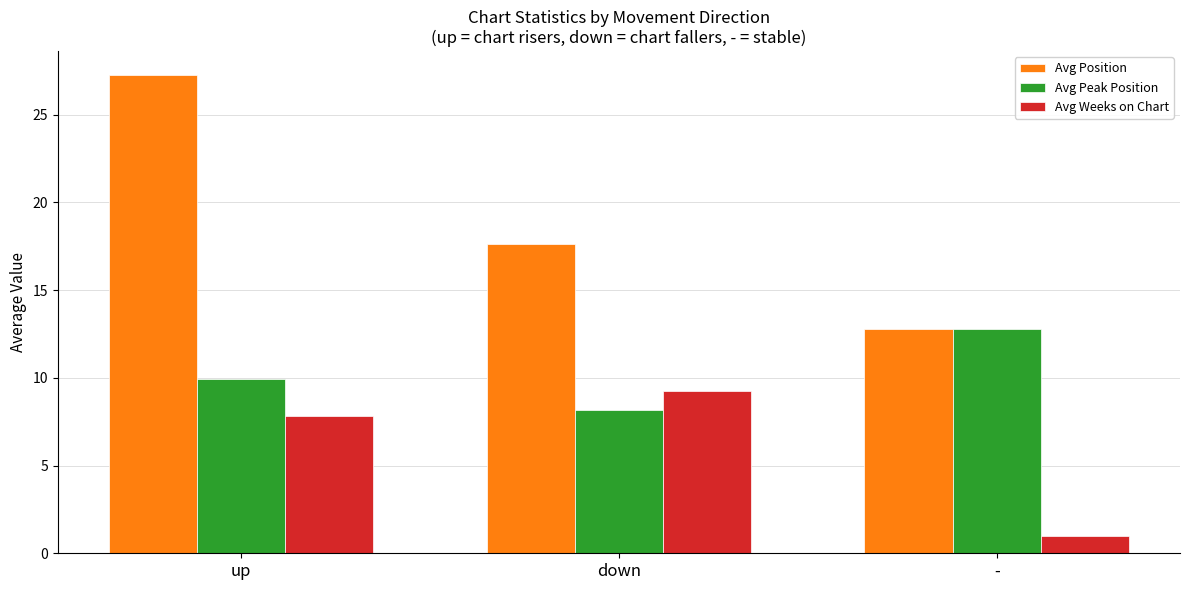

At which category does the chart reach its peak across all series?

up